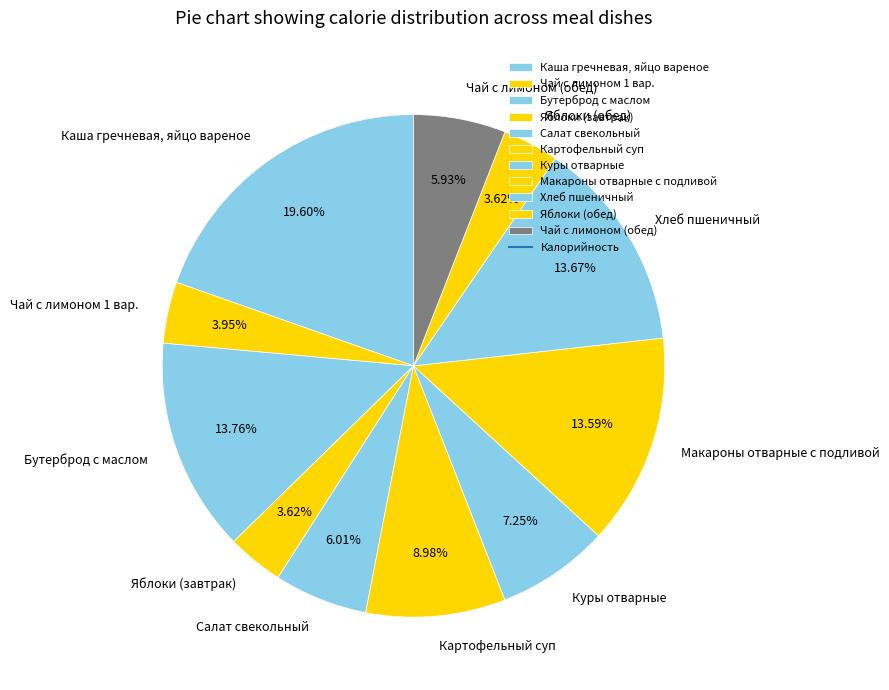

Is the sum of Бутерброд с маслом and Куры отварные greater than half?

No